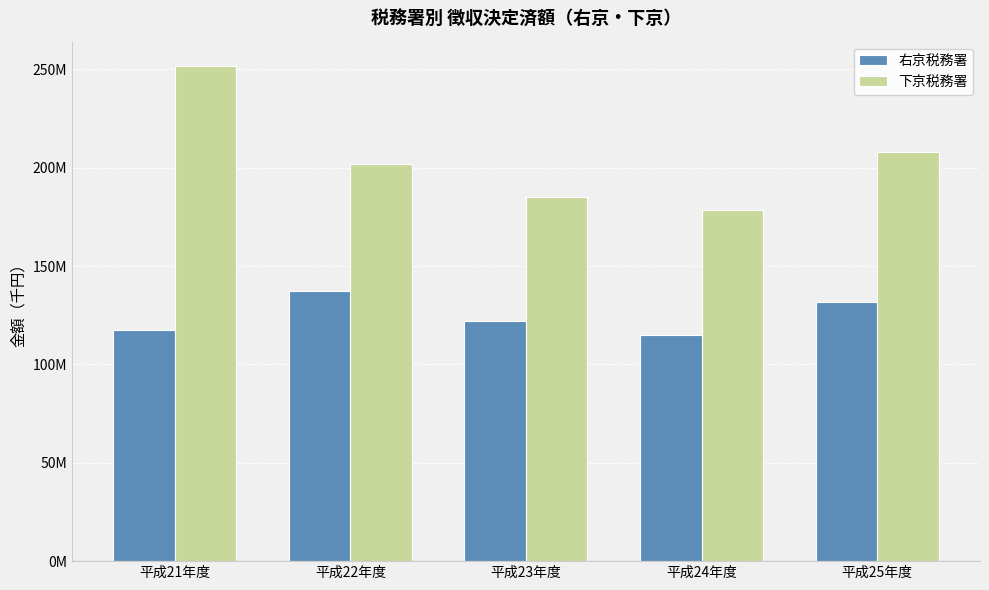

What is the value of the 右京税務署 bar at the 1st from the left?

117755400